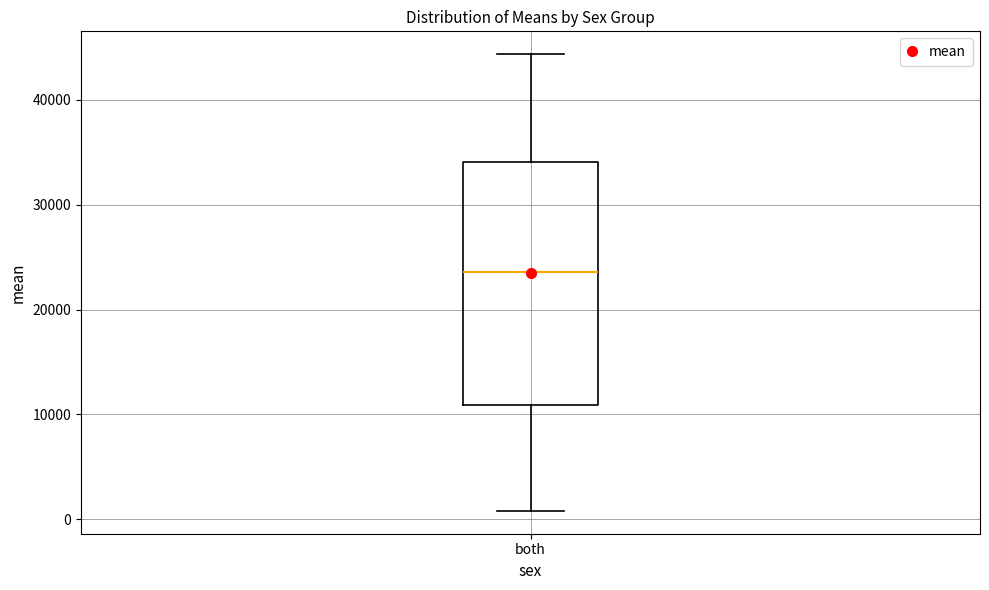

Where does the upper whisker of the box for both end on the y-axis? The values are not printed on the chart, so give them approximately, as read against the axis.

44000